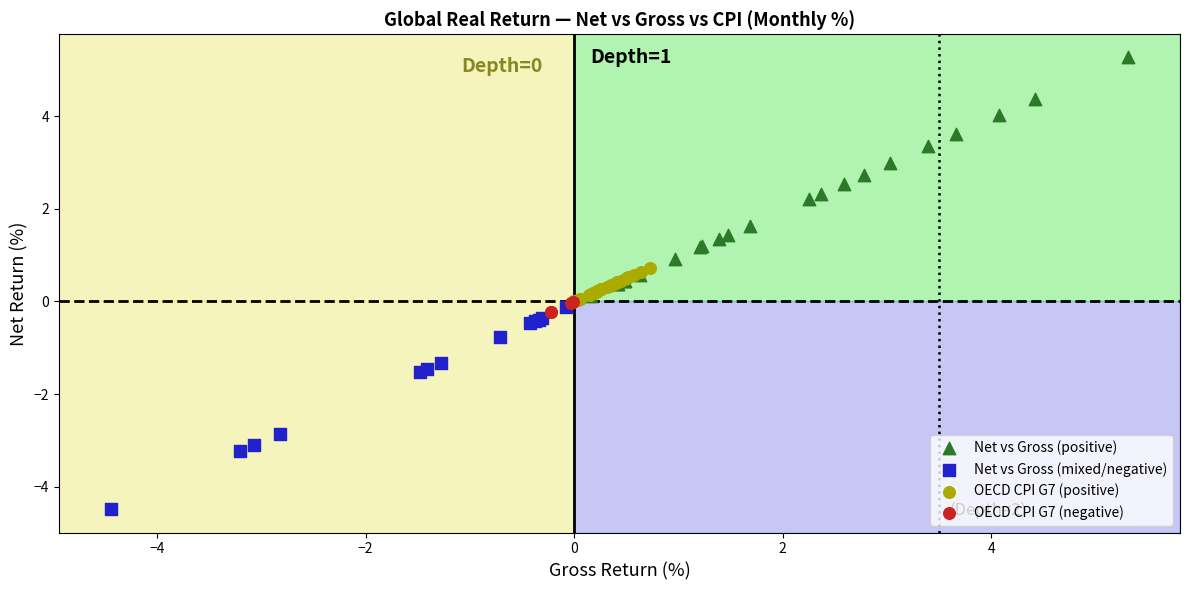

Which series reaches the maximum Y coordinate?

Net vs Gross (positive)